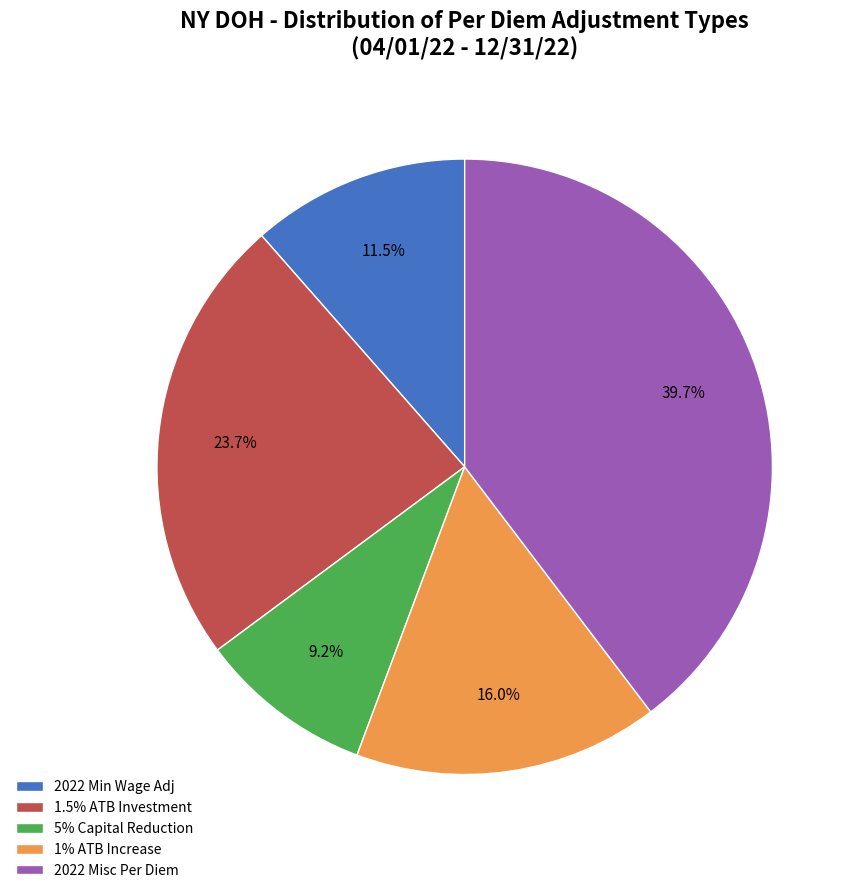

Which slice is the largest?

2022 Misc Per Diem